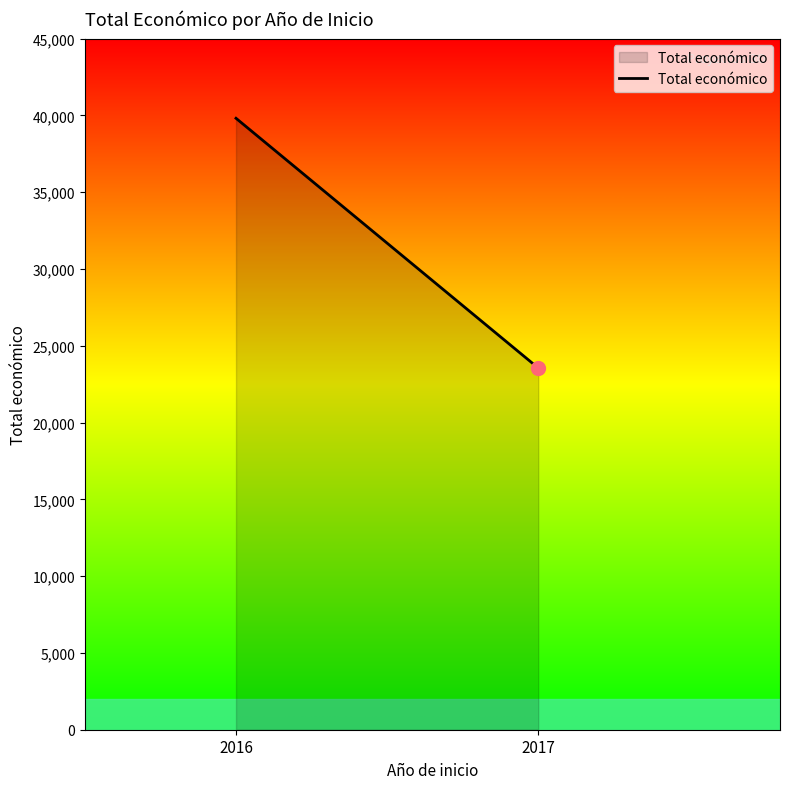

What is the value of the 2nd point from the left?

23550